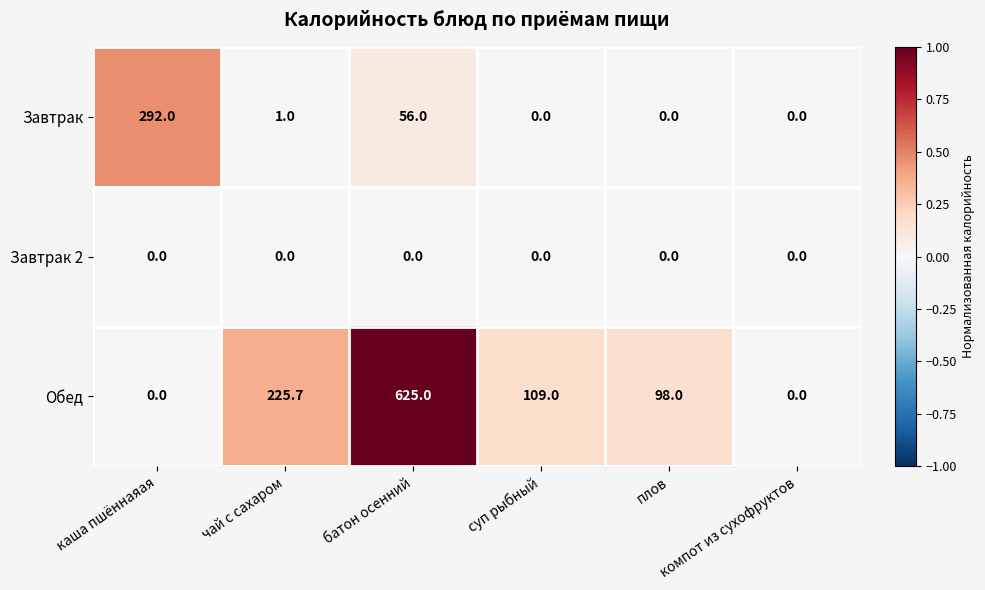

At how many categories does at least one series exceed 79?

5